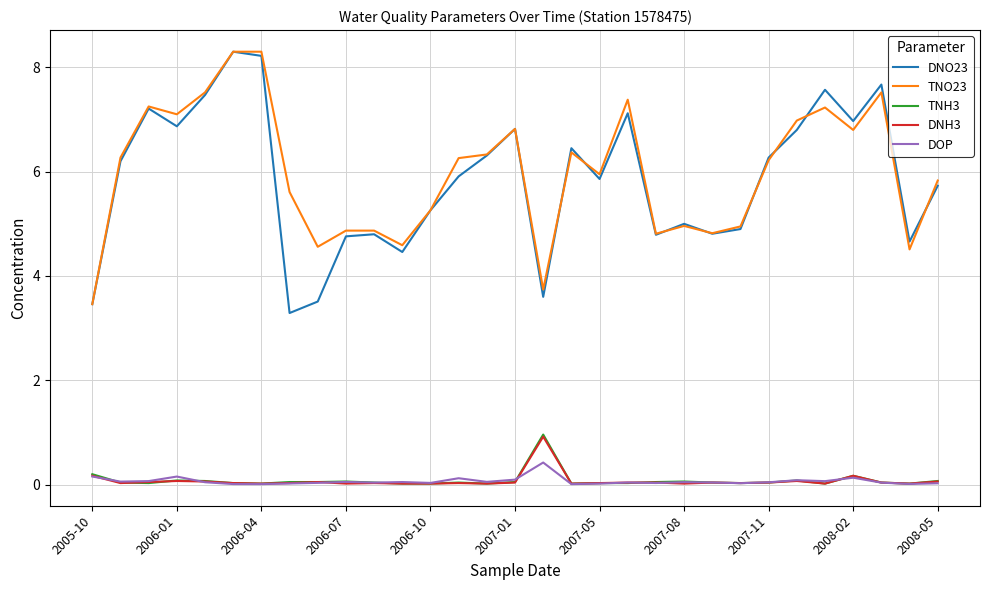

True or false: TNH3 and TNO23 cross at least once.

False